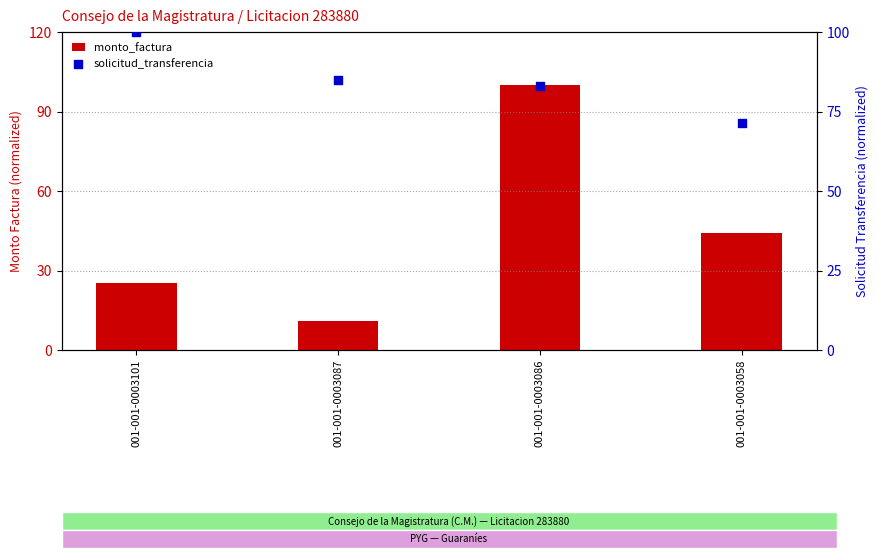

Which series contains the highest Y value?

monto_factura